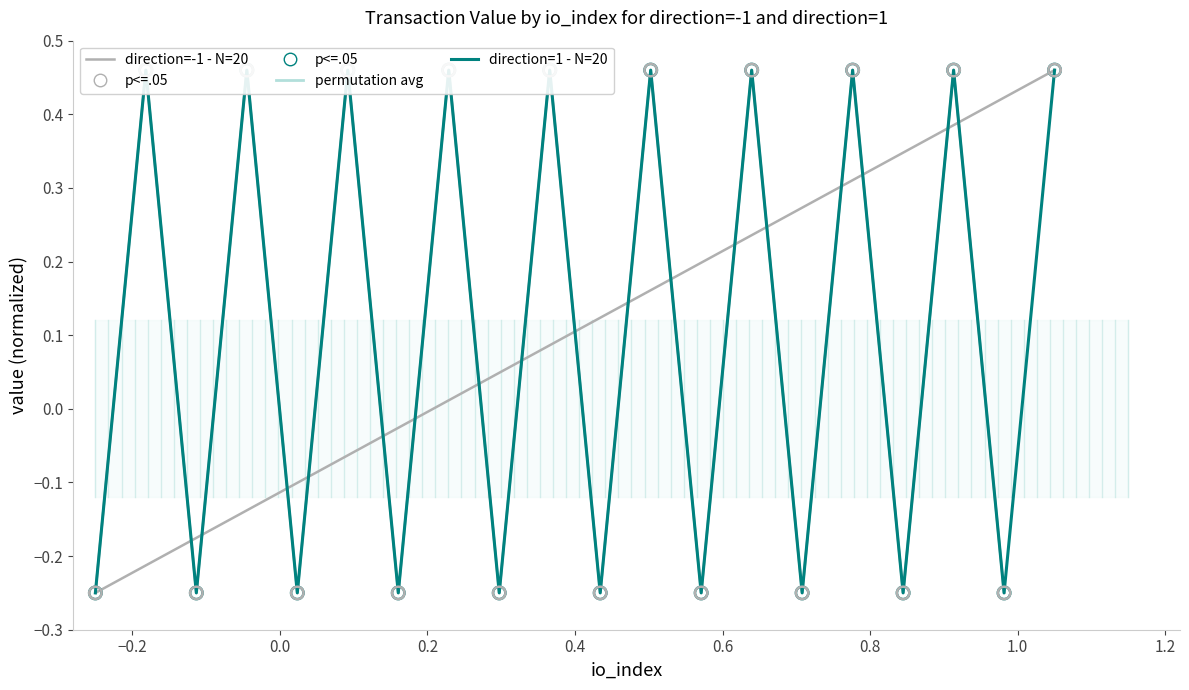

Which series contains the highest Y value?

direction=-1 - N=20